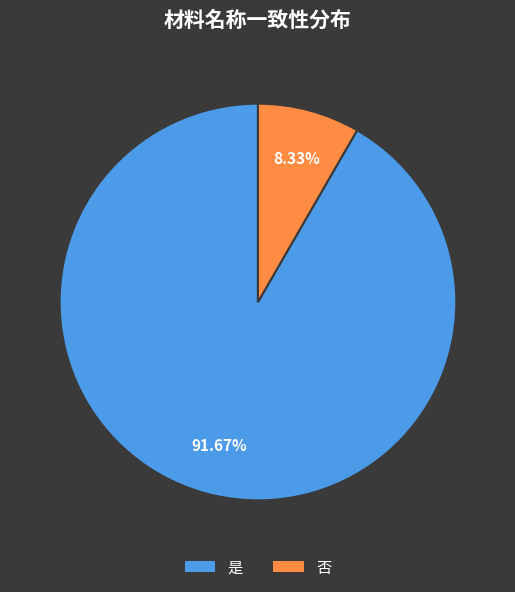

What is the largest slice in the pie chart?

是